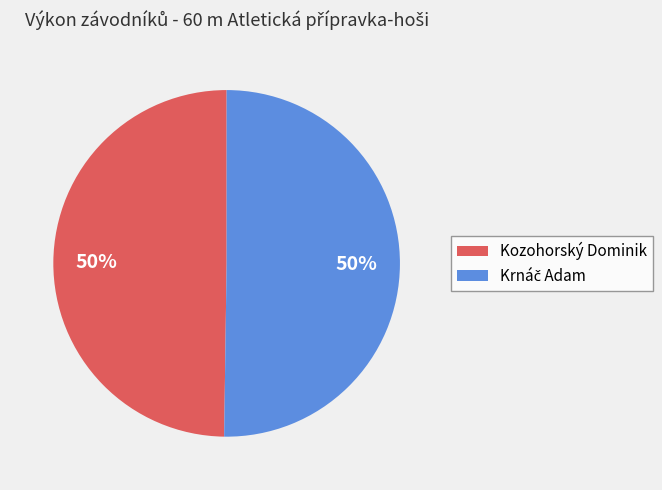

How many slices are in this pie chart?

2